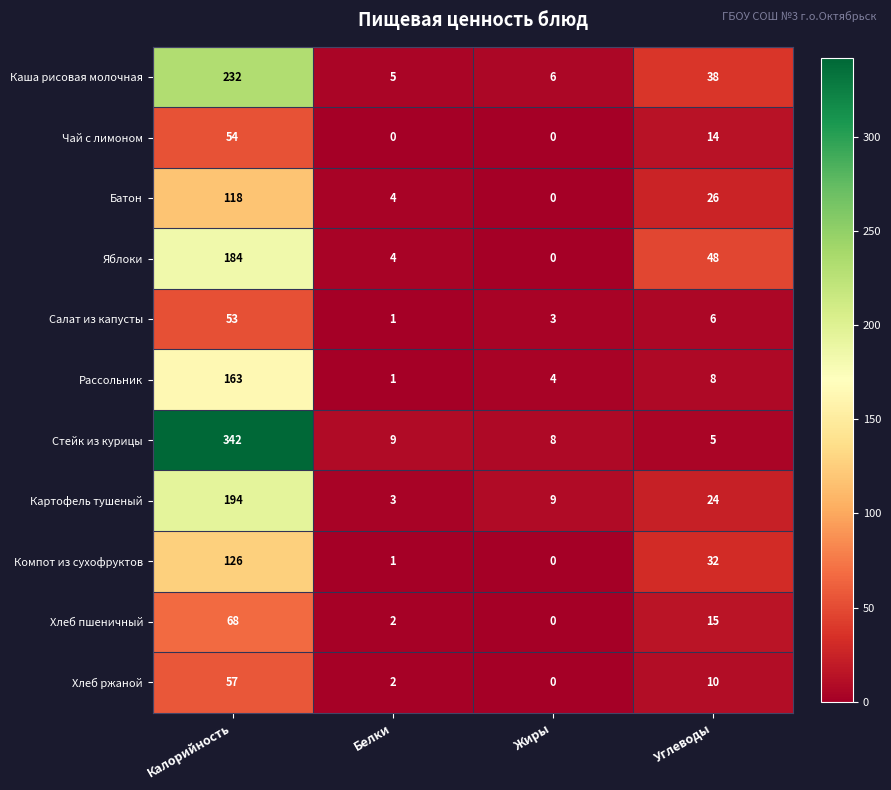

List the labels in order of Батон value, largest first.

Калорийность, Углеводы, Белки, Жиры